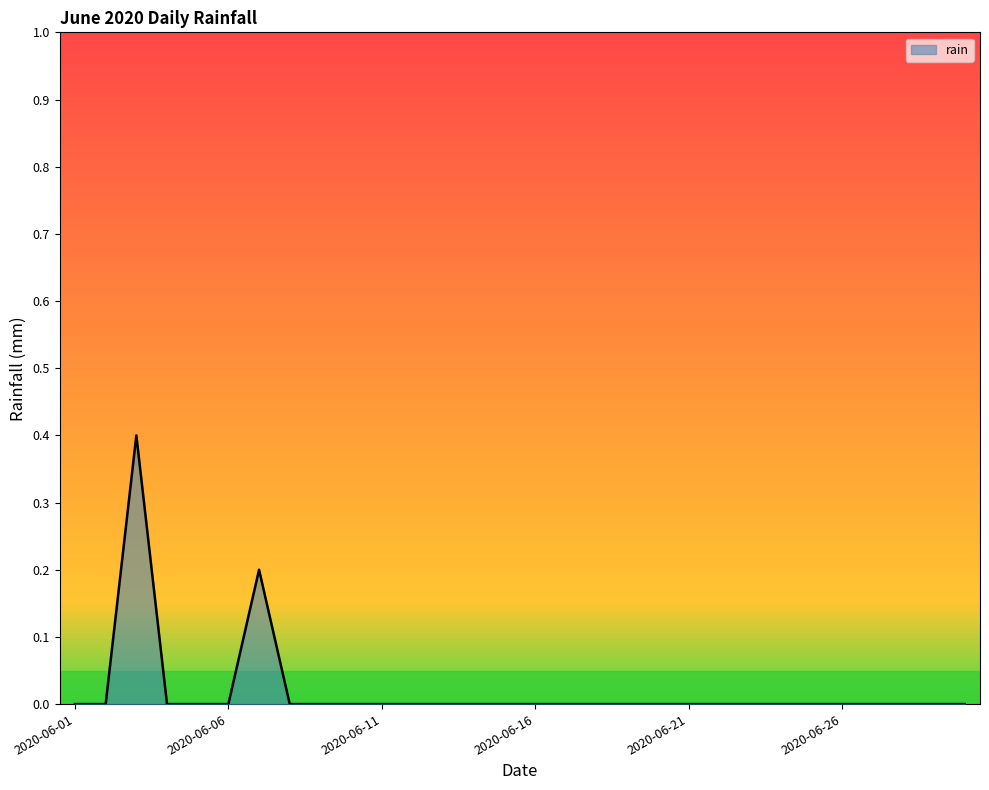

Does the chart display data point markers on the line(s)?

No